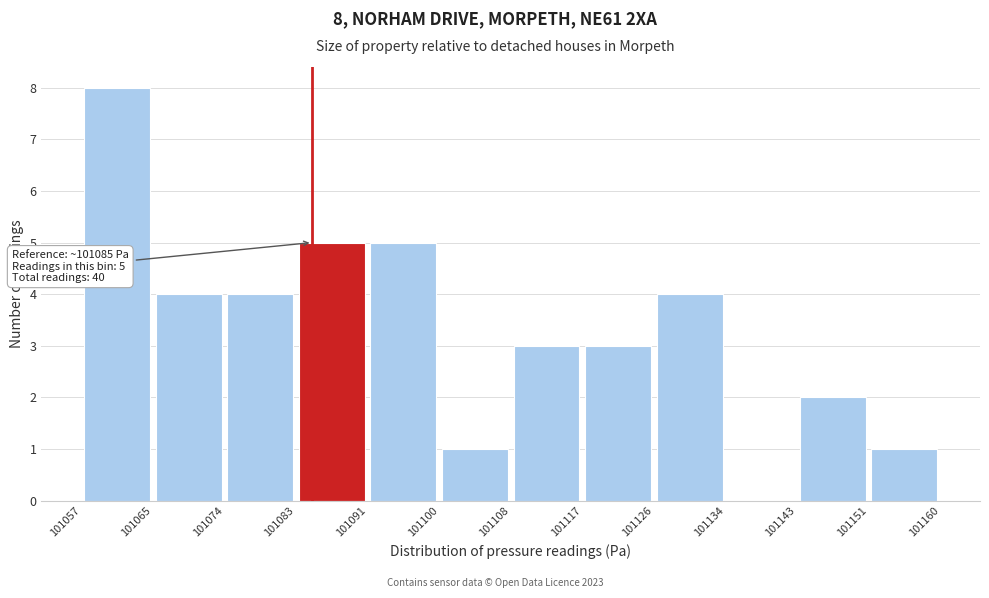

Over which range of the x-axis is the bar tallest?

101057 to 101065